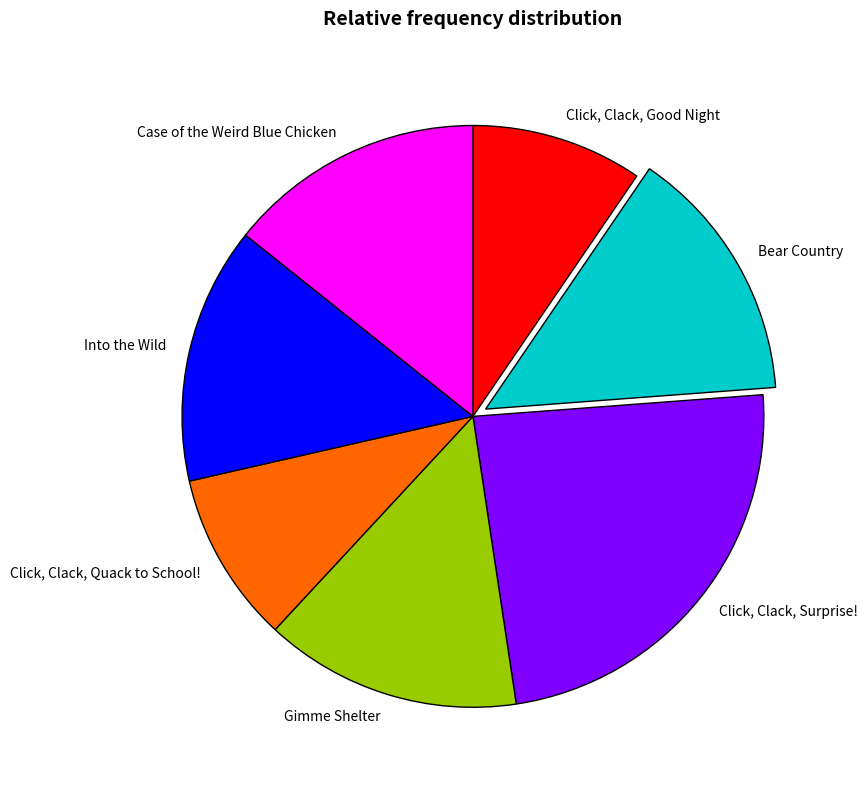

Combined, do Case of the Weird Blue Chicken and Gimme Shelter account for over 50%?

No